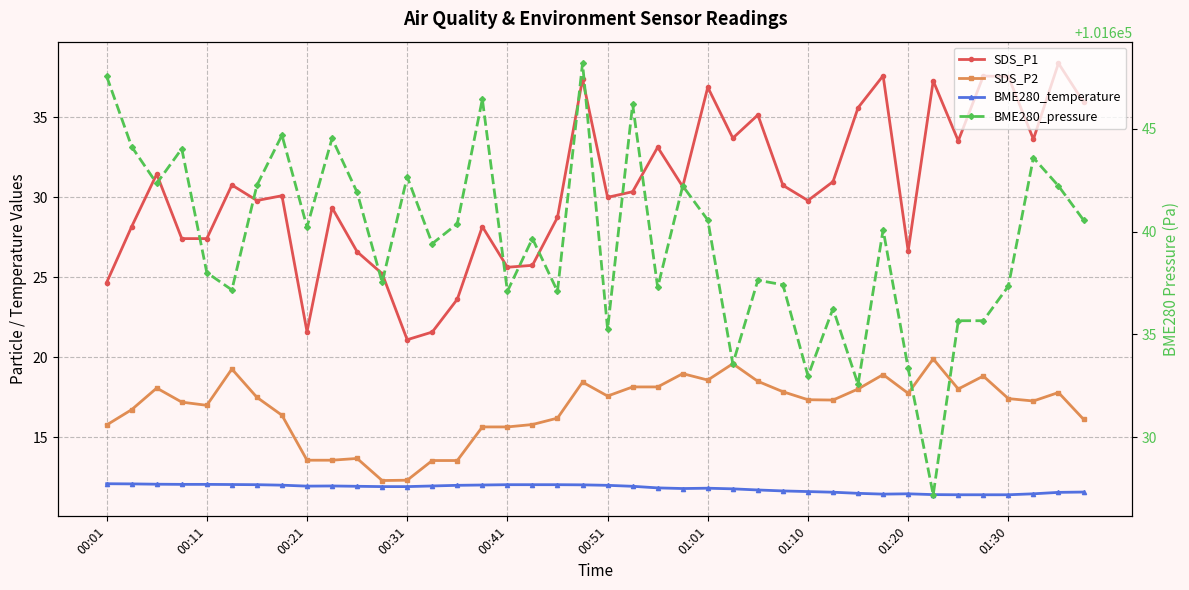

True or false: BME280_temperature has more than 2 points higher than both neighbors.

True